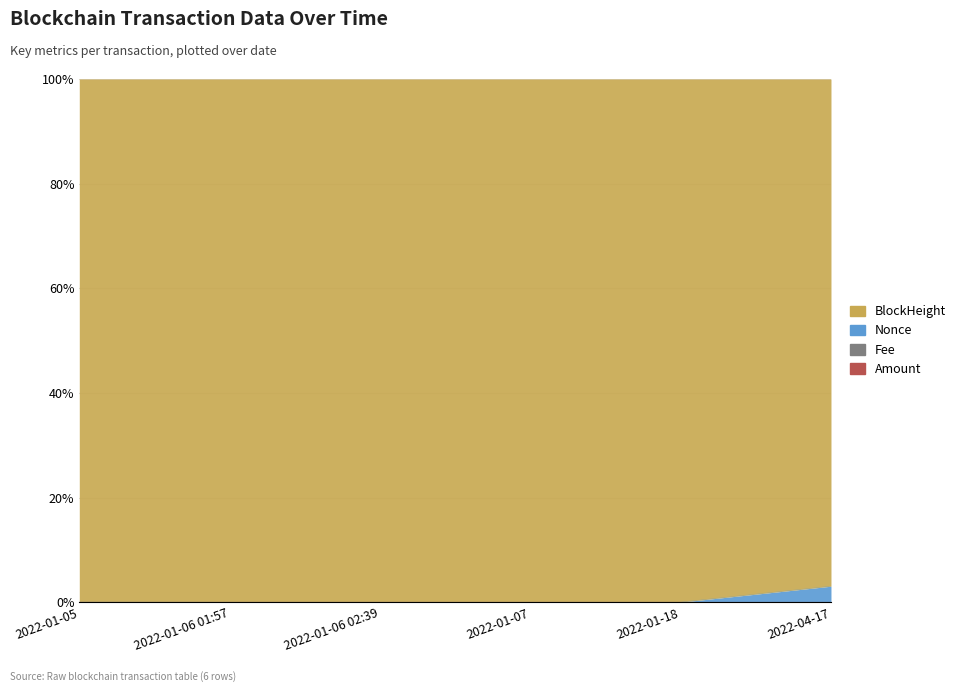

At which category is the sum across all series the highest?

2022-04-17